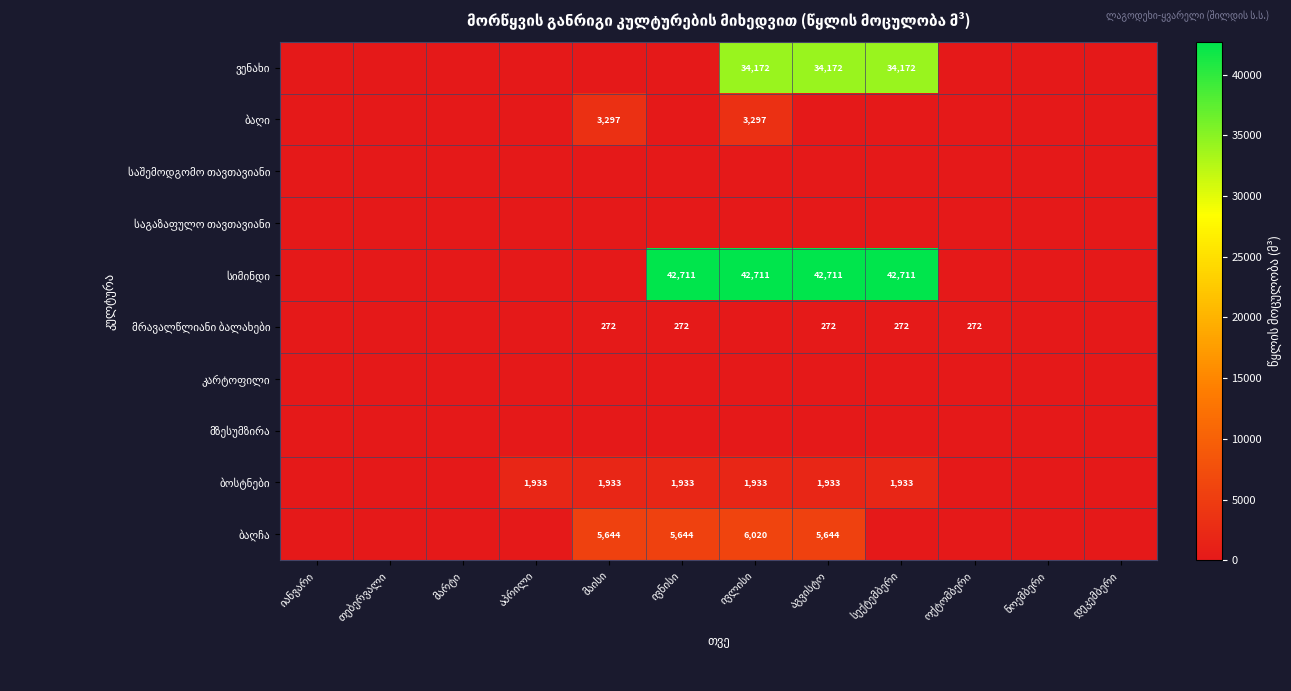

Rank the categories by ვენახი value from highest to lowest.

ივლისი, აგვისტო, სექტემბერი, იანვარი, თებერვალი, მარტი, აპრილი, მაისი, ივნისი, ოქტომბერი, ნოემბერი, დეკემბერი